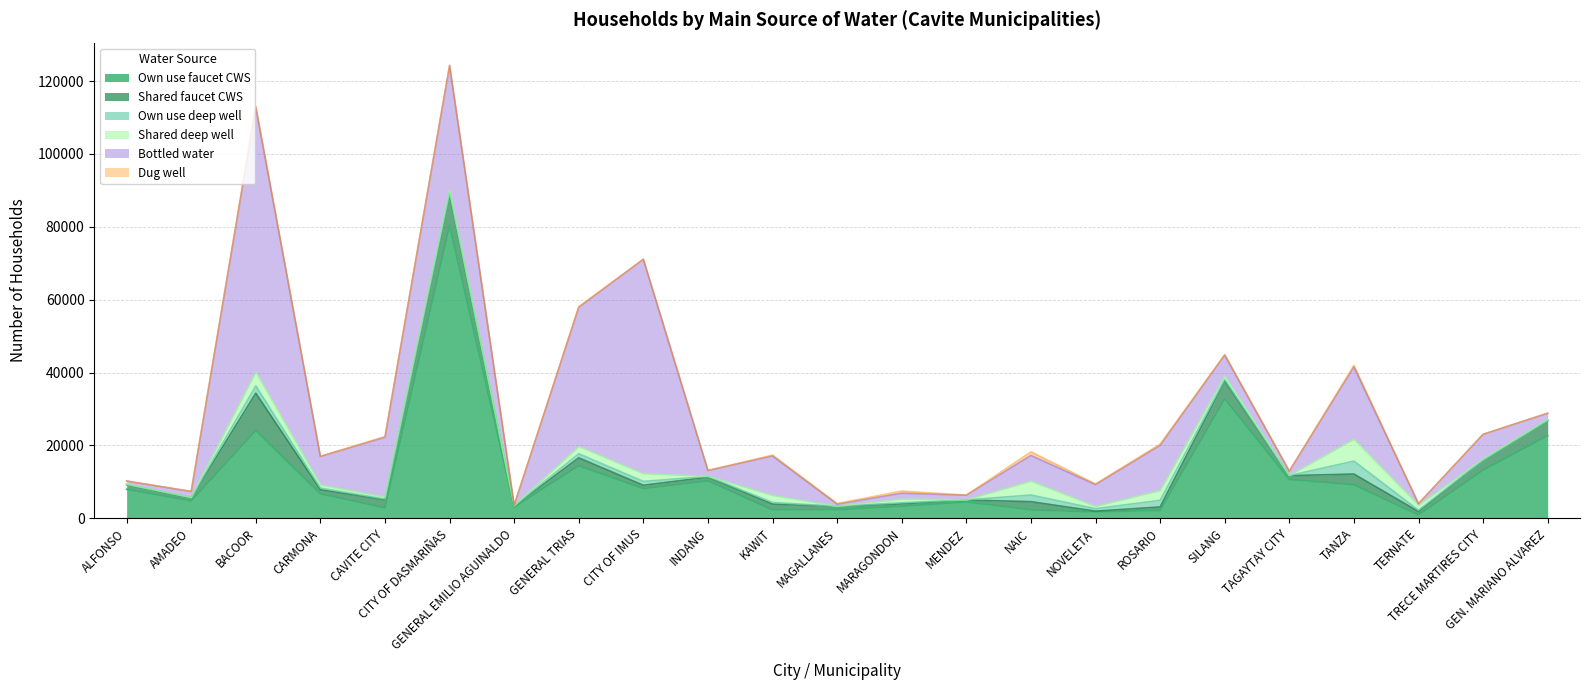

List the series in order of their peak value, highest first.

Own use faucet CWS, Bottled water, Shared faucet CWS, Shared deep well, Own use deep well, Dug well